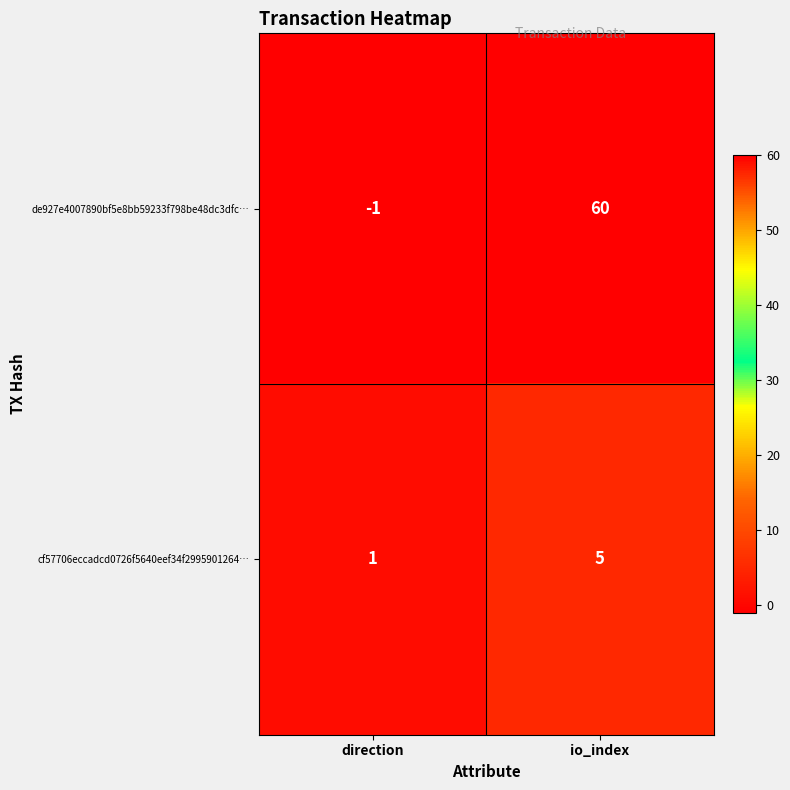

How many categories are shown in the chart?

2